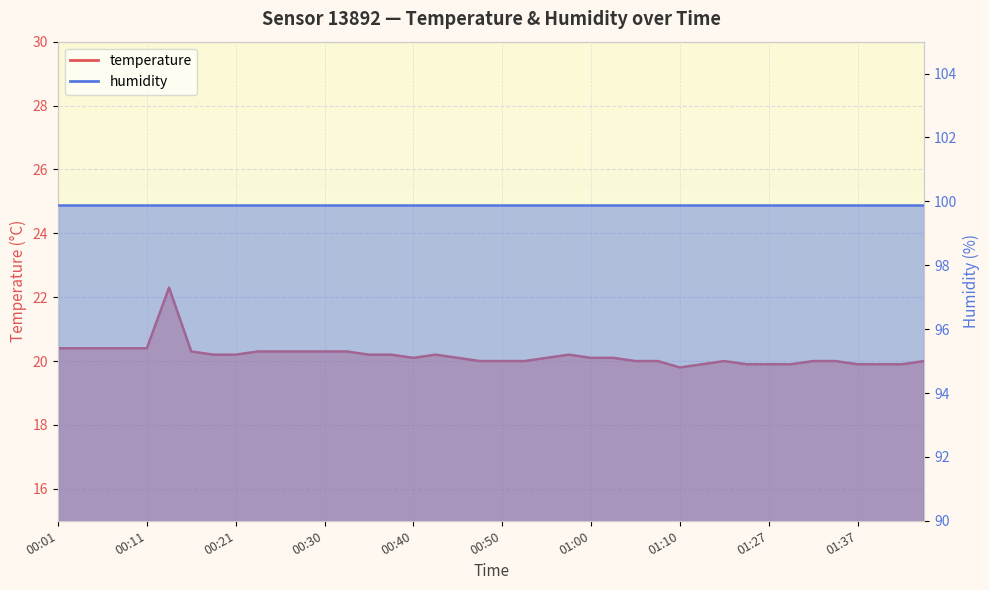

What is the label of the 18th point from the left?

00:43